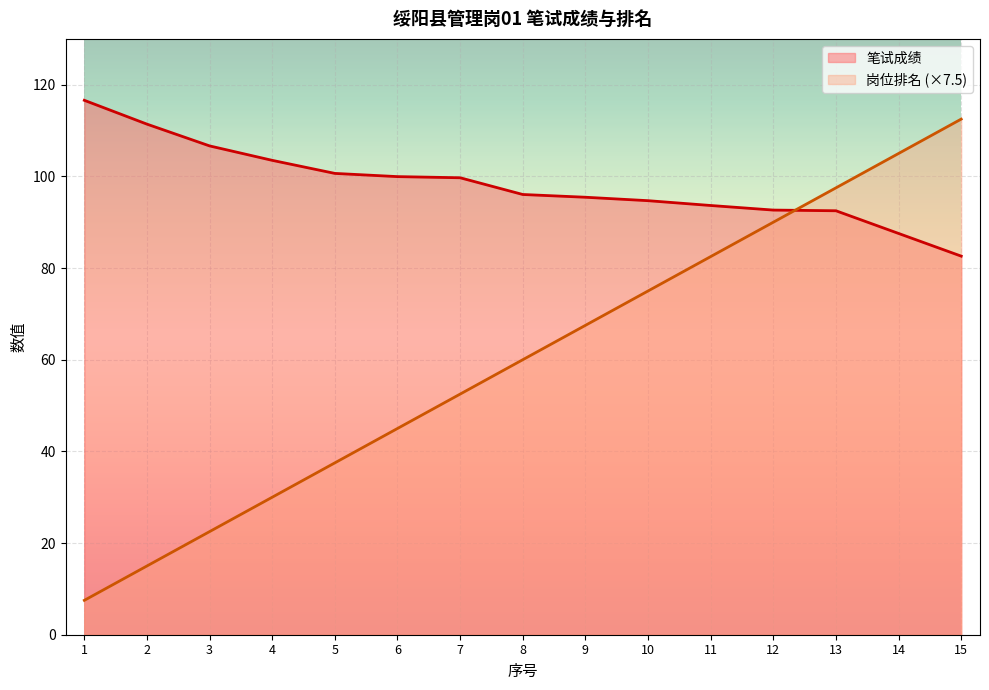

How many times do 岗位排名 and 笔试成绩 cross each other?

1